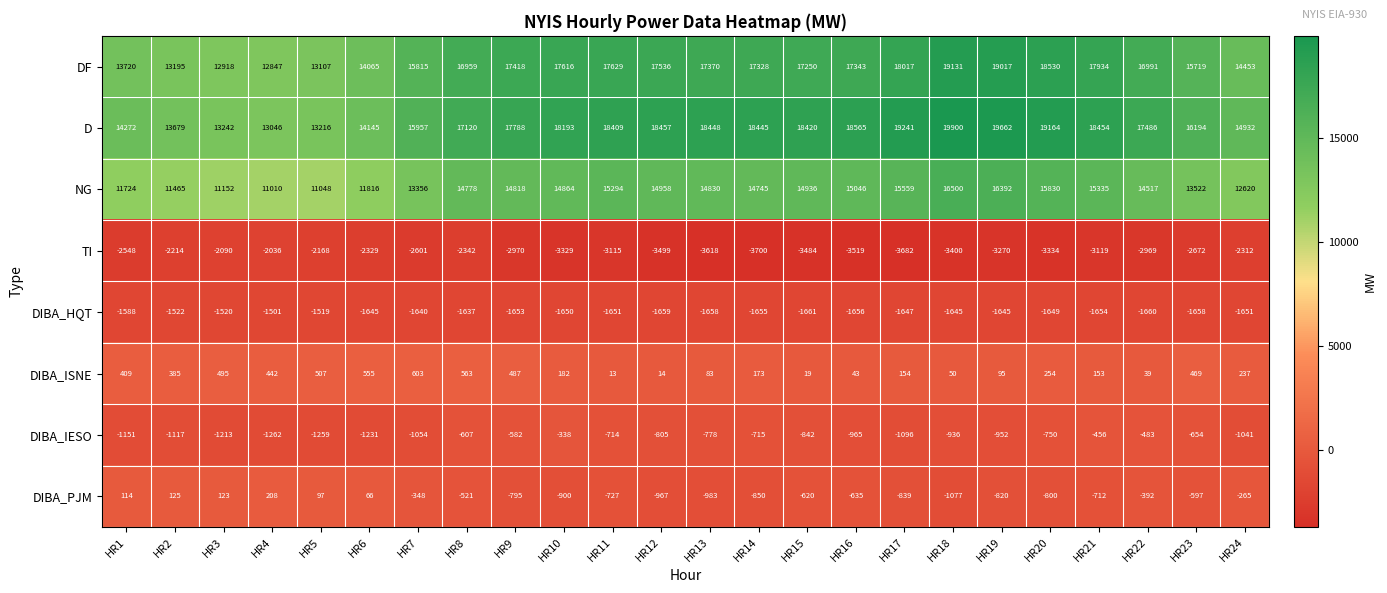

Which series has the largest total across all categories?

D